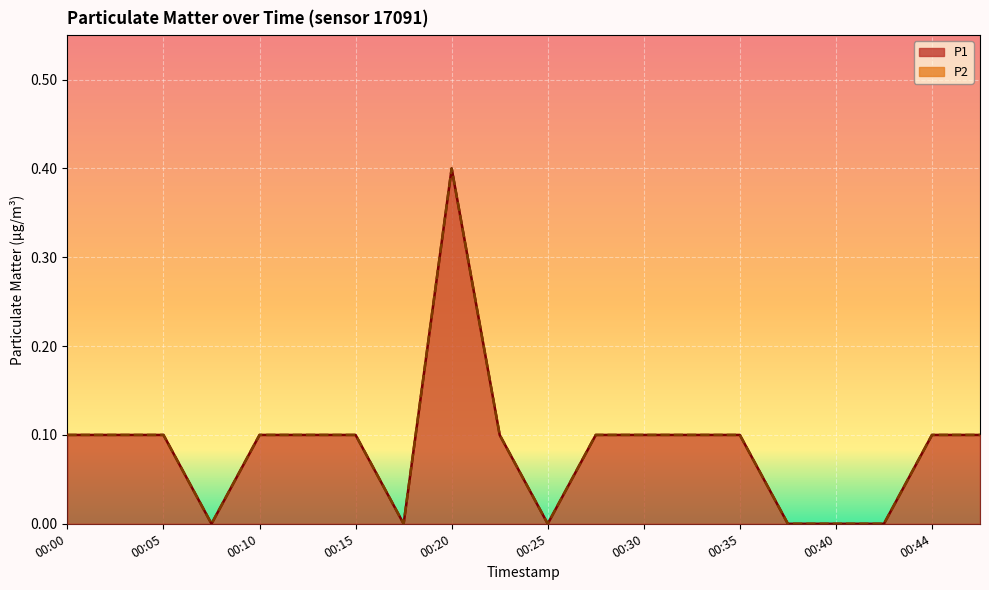

Count the P1 values in the range 0 to 1.

20